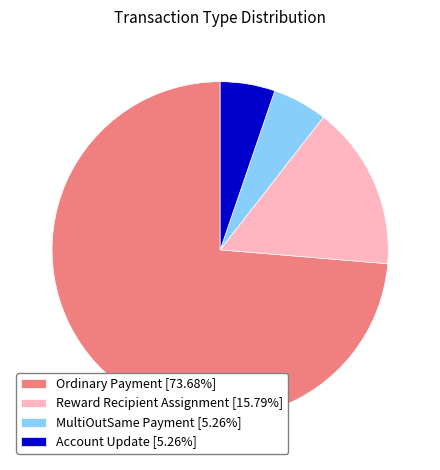

Does MultiOutSame Payment represent more than half of the total?

No